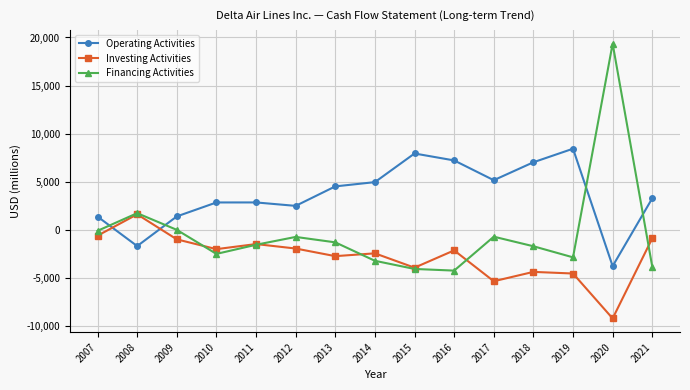

What is the sum of all Investing Activities values?

-41308